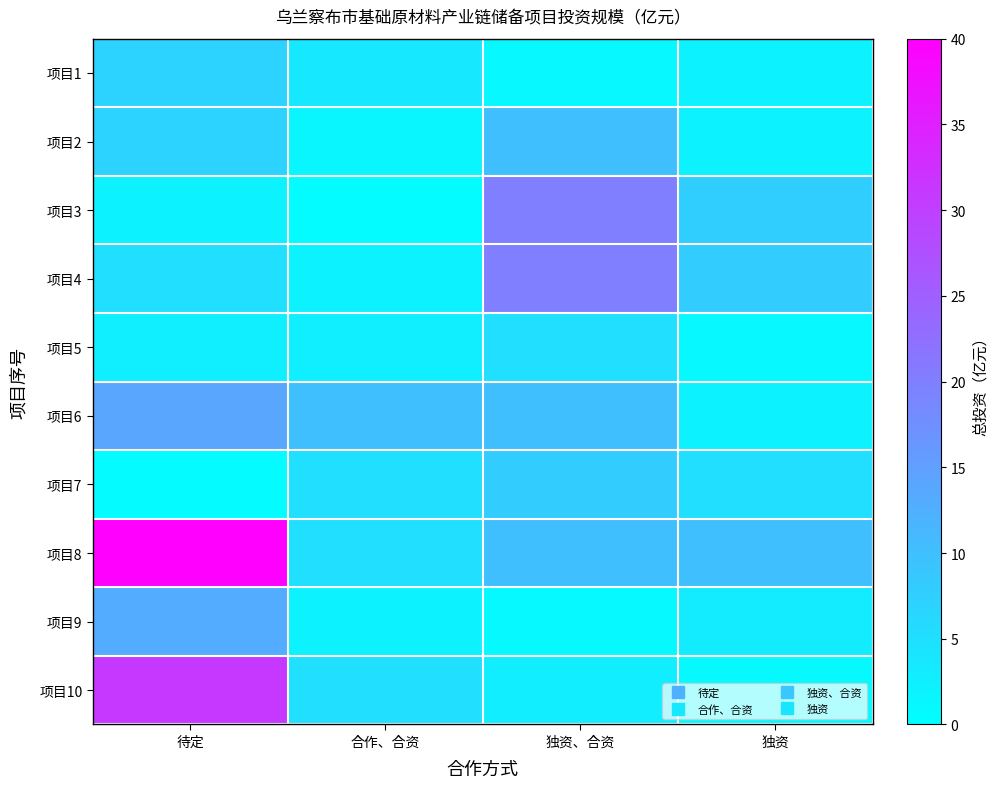

At how many categories does at least one series exceed 28?

1